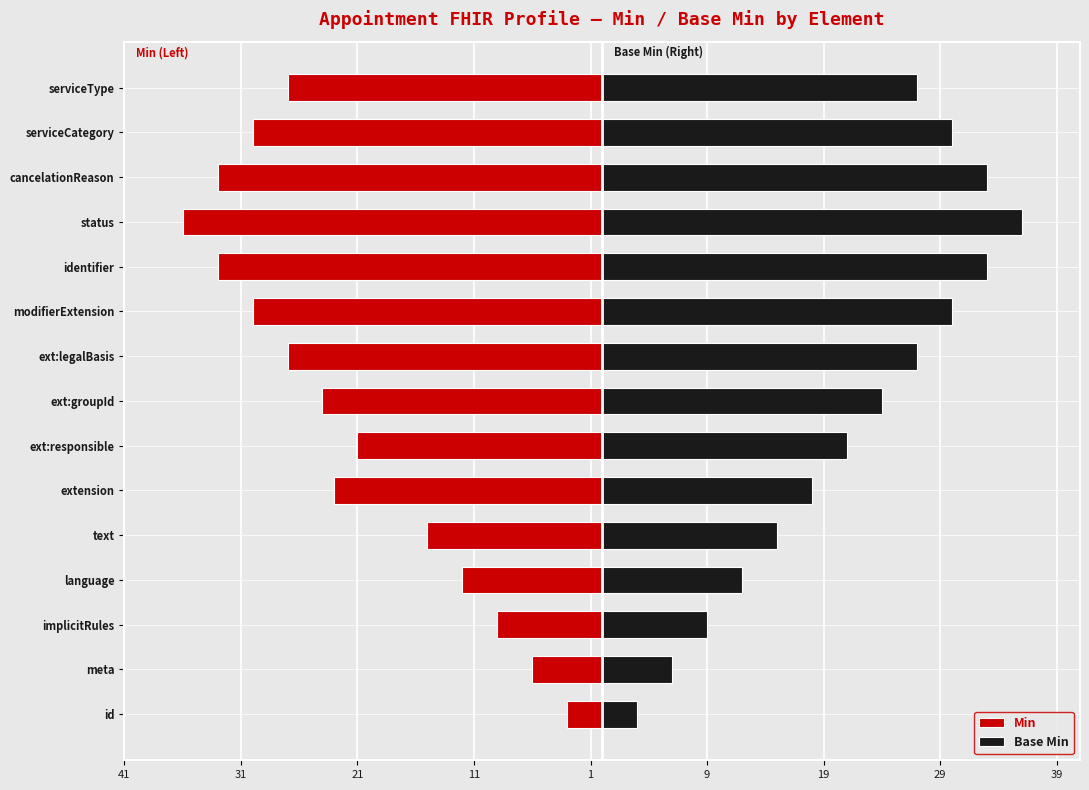

Between 12 and 14, which is larger?

14